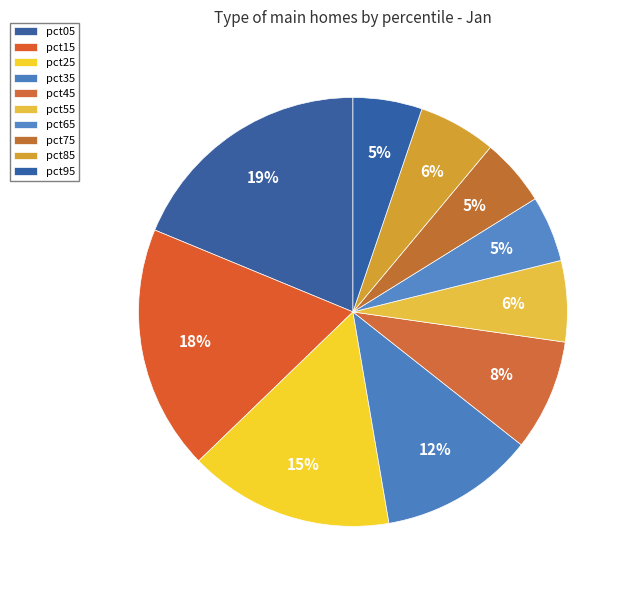

Is there any slice that represents more than half of the pie?

No